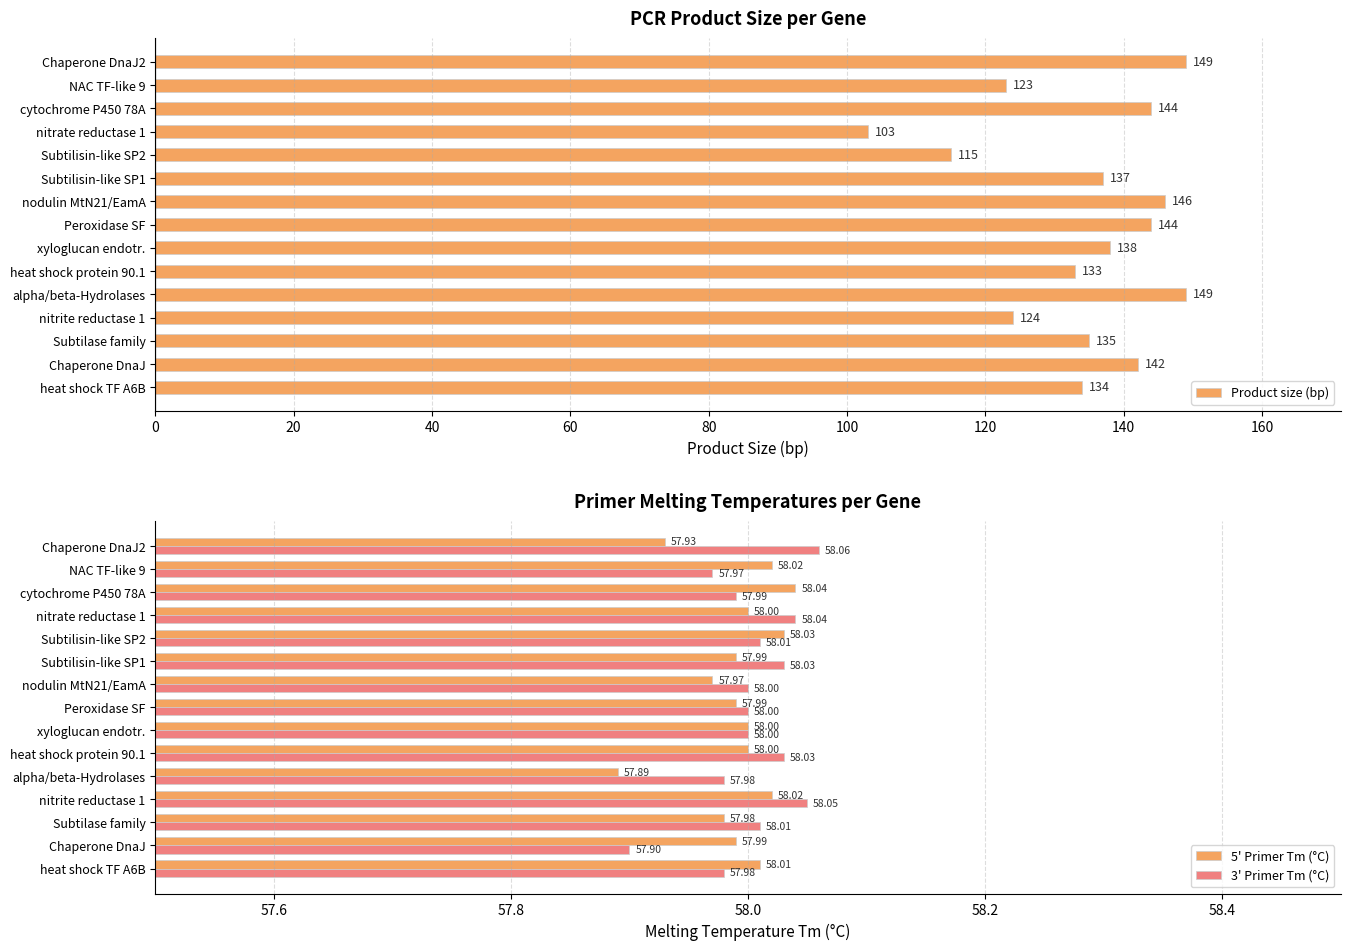

How many groups of bars are there?

15